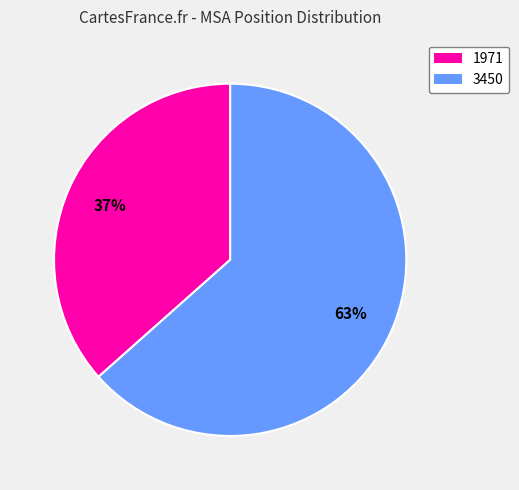

Is there any slice that represents more than half of the pie?

Yes